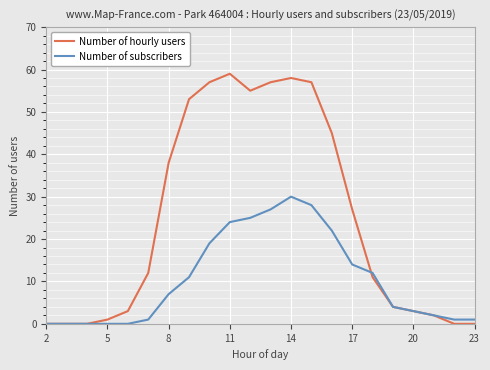

Which series has the largest range (max minus min)?

Number of hourly users